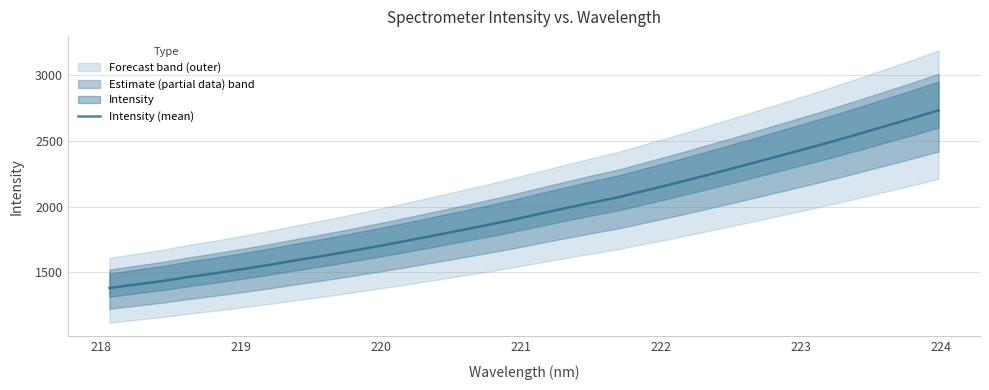

Reading right to left, what are all the values shown in this chart?

2733.2	2671.1	2611.8	2552.3	2493.9	2438.4	2384.2	2329.0	2275.3	2222.5	2170.6	2121.0	2071.0	2029.7	1986.5	1942.2	1896.8	1855.1	1814.9	1775.2	1735.8	1698.1	1661.3	1626.0	1592.9	1557.8	1525.7	1494.7	1466.4	1434.5	1407.9	1380.6